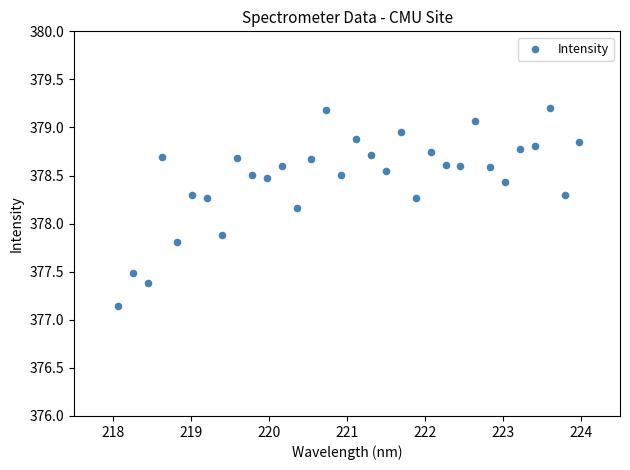

What Y value in the scatter plot is closest to 378?

377.9